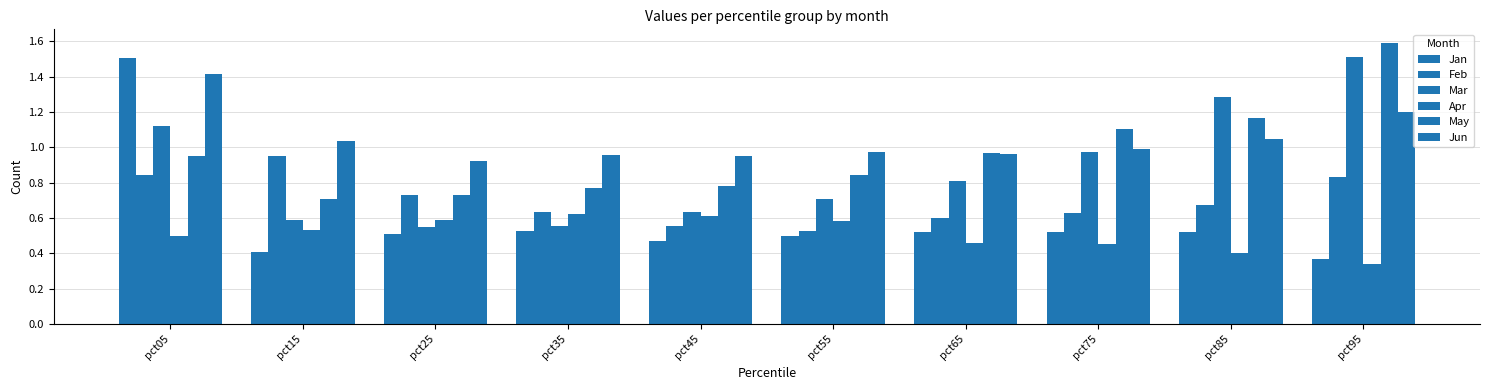

At which category does the chart reach its minimum across all series?

pct95